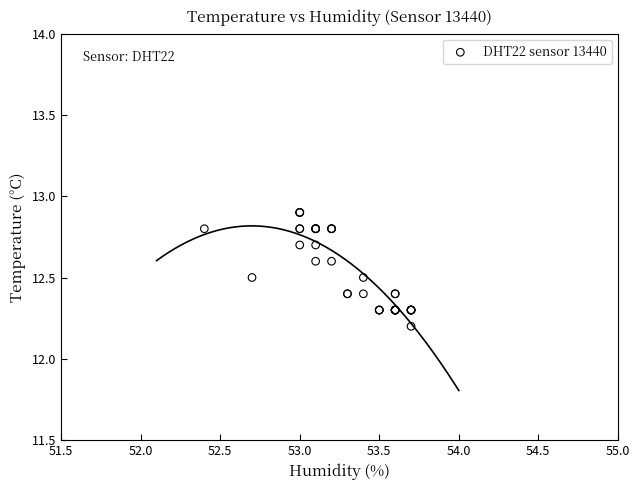

What Y value in the scatter plot is closest to 12?

12.2